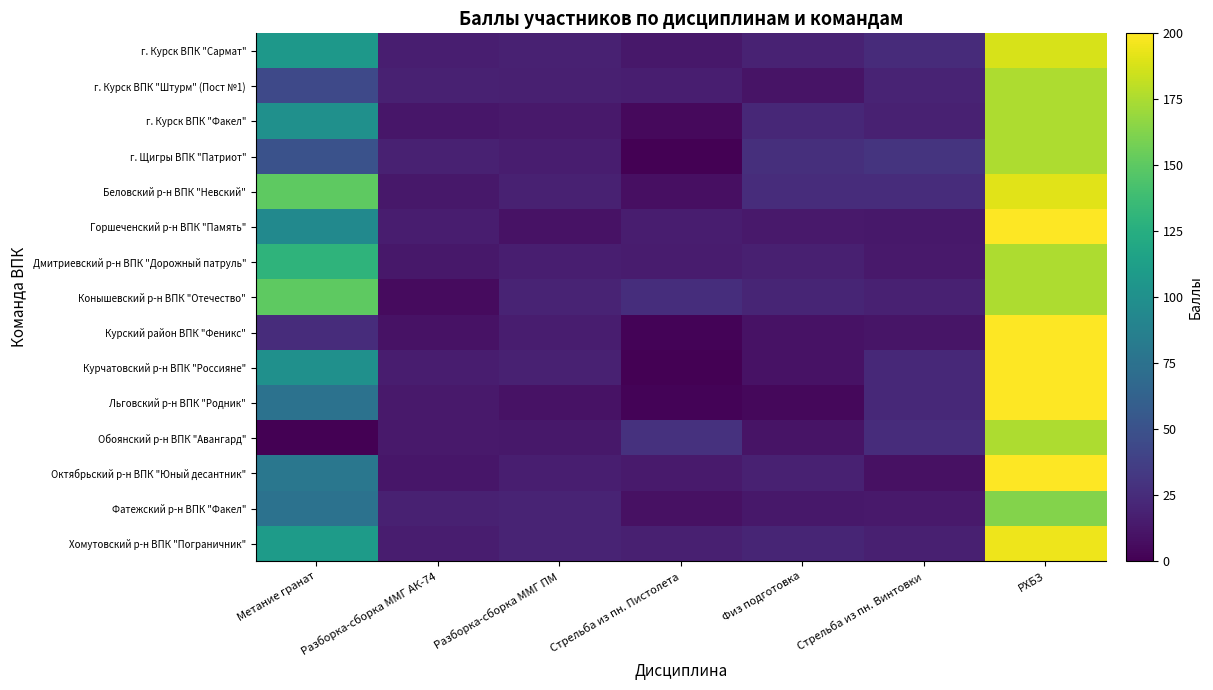

Which series has the widest spread of values?

Курчатовский р-н ВПК "Россияне"